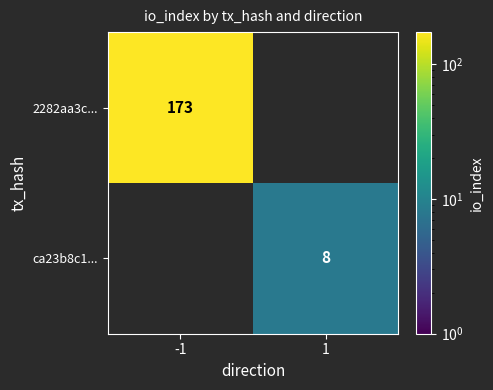

Is it true that 2282aa3c... equals 173 at -1?

True